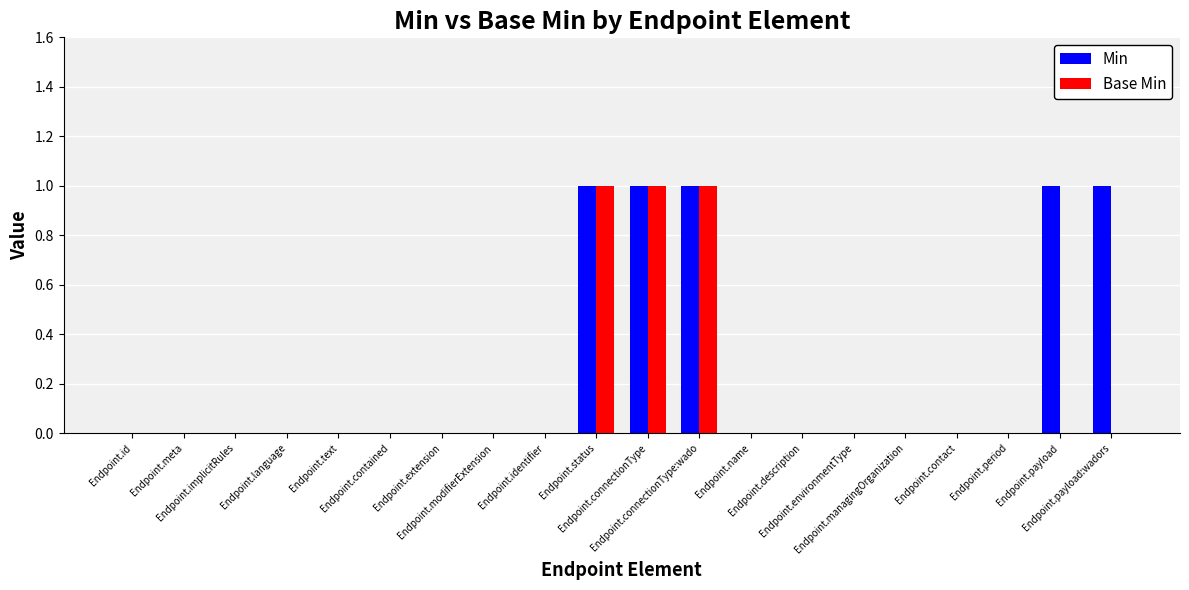

What is the sum of all Min values?

5